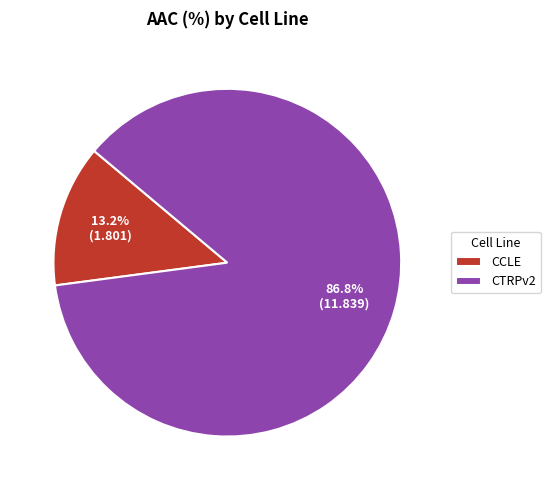

What is the largest slice in the pie chart?

CTRPv2